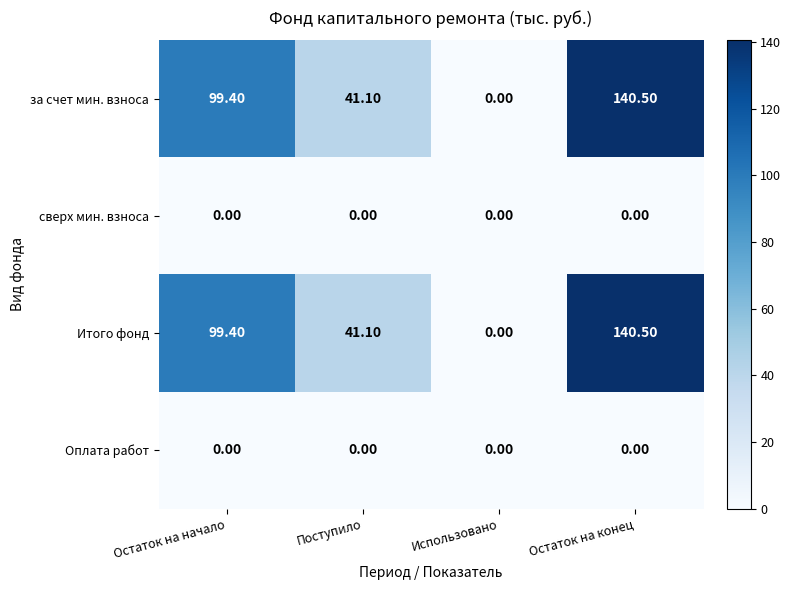

At which label is Итого фонд closest to 70?

Поступило